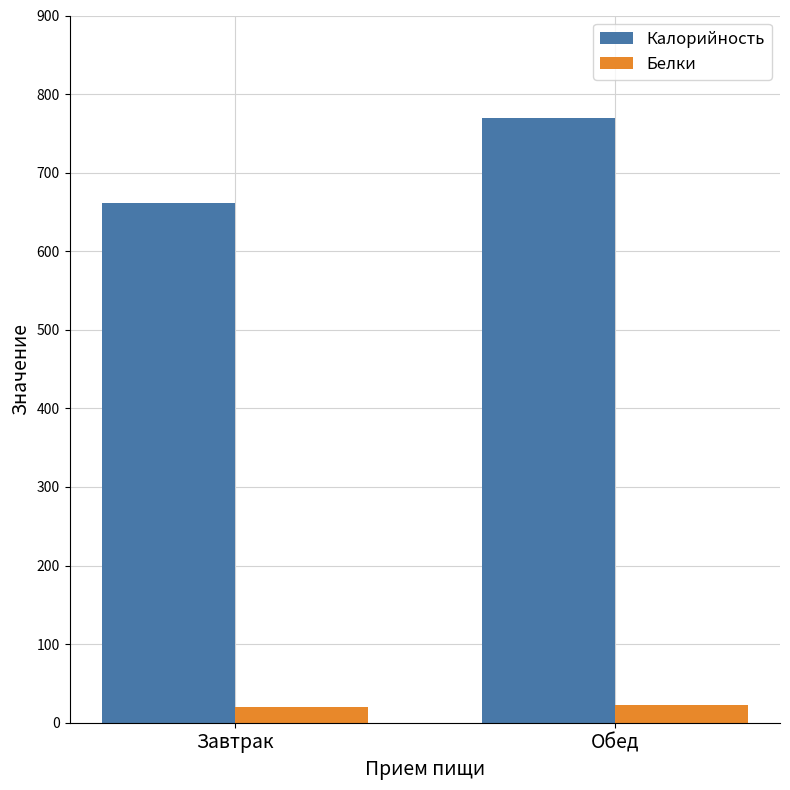

What is the label of the 1st bar from the right?

Обед